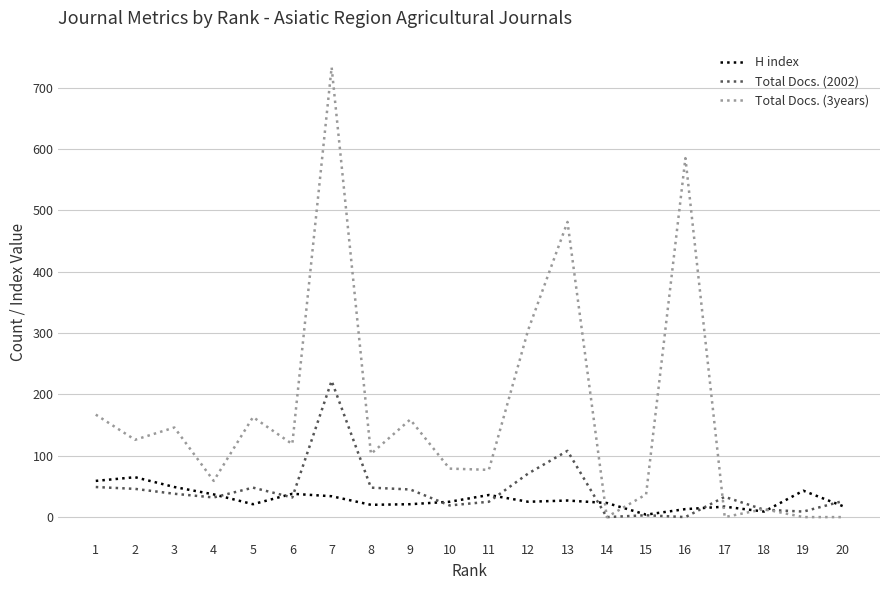

What is the sum of the H index values at 12 and 16?

38